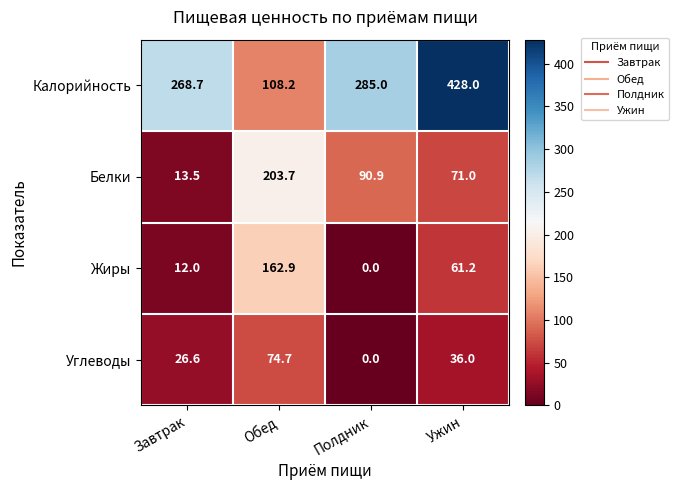

What is the total value across all series at Ужин?

596.2